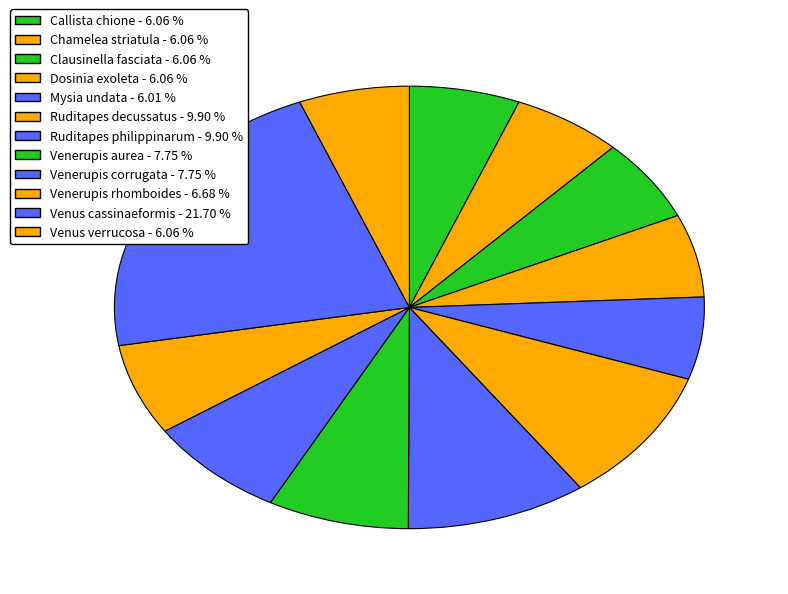

How many segments does this pie chart have?

12